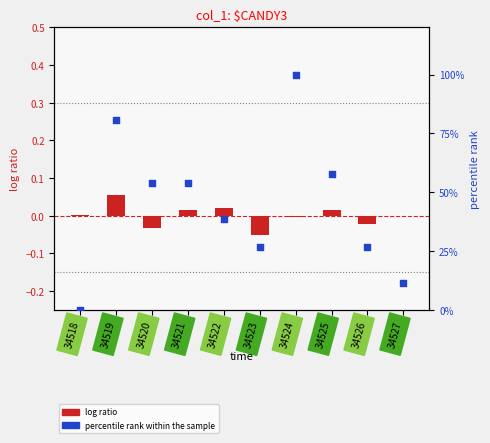

Which series reaches the minimum Y coordinate?

log ratio